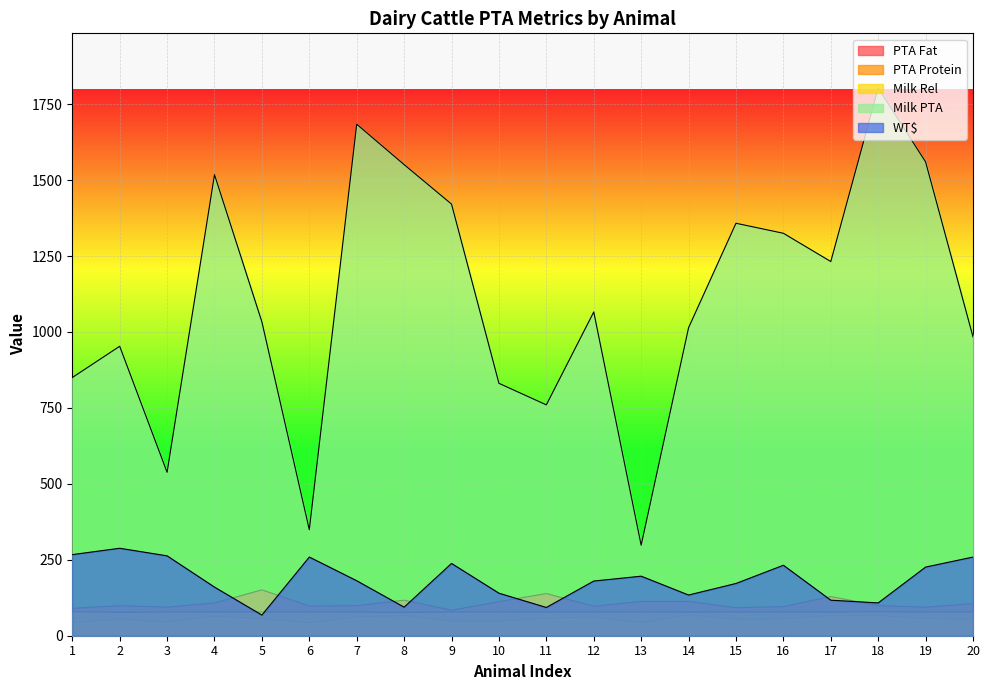

At which category does the chart reach its peak across all series?

18